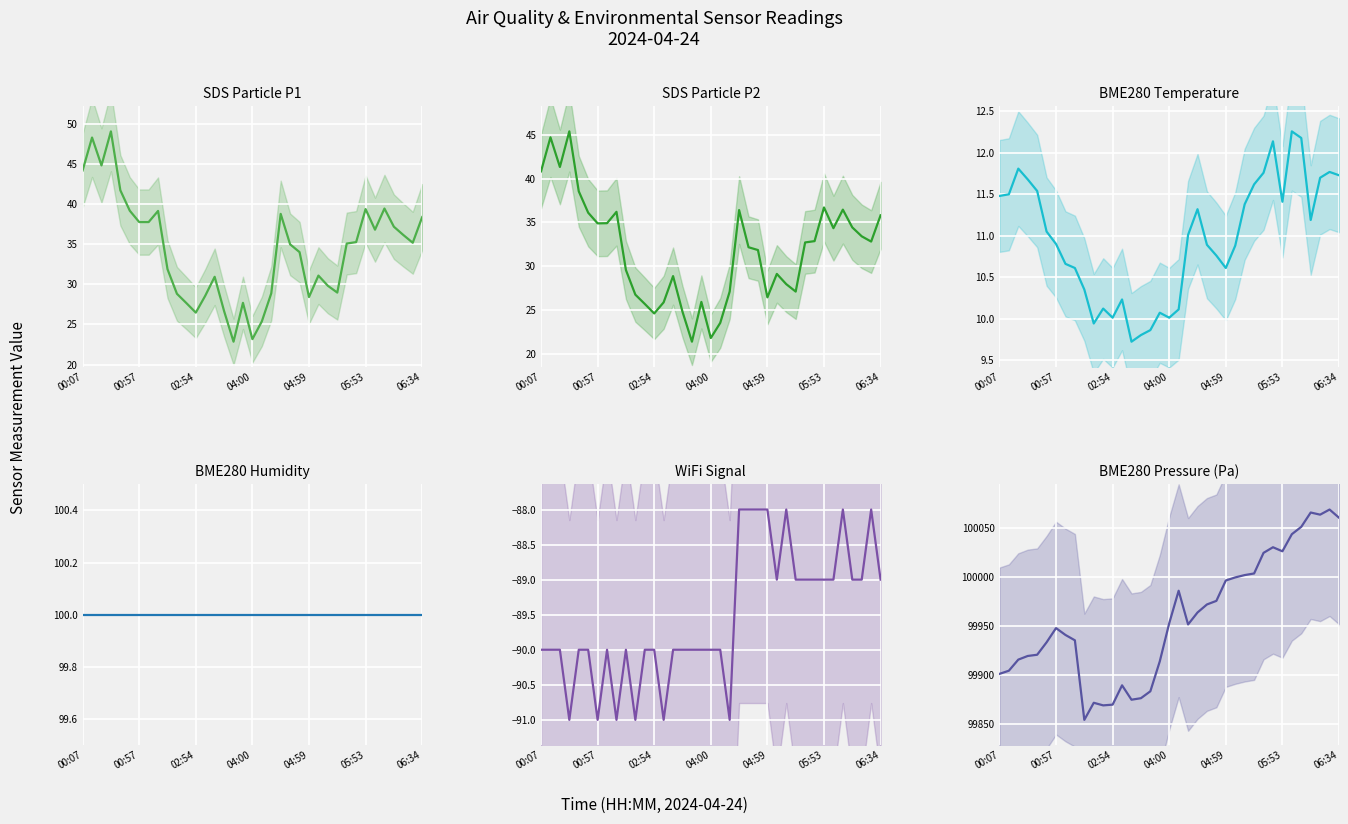

Which series has the largest total across all categories?

BME280_pressure